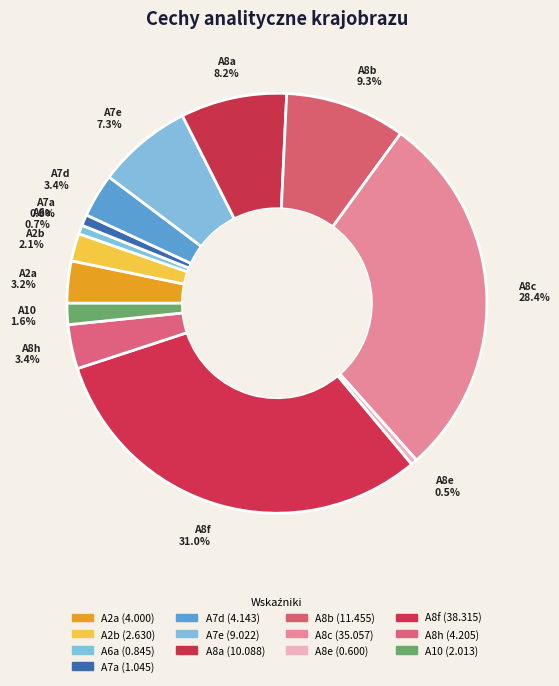

How many segments does this pie chart have?

13